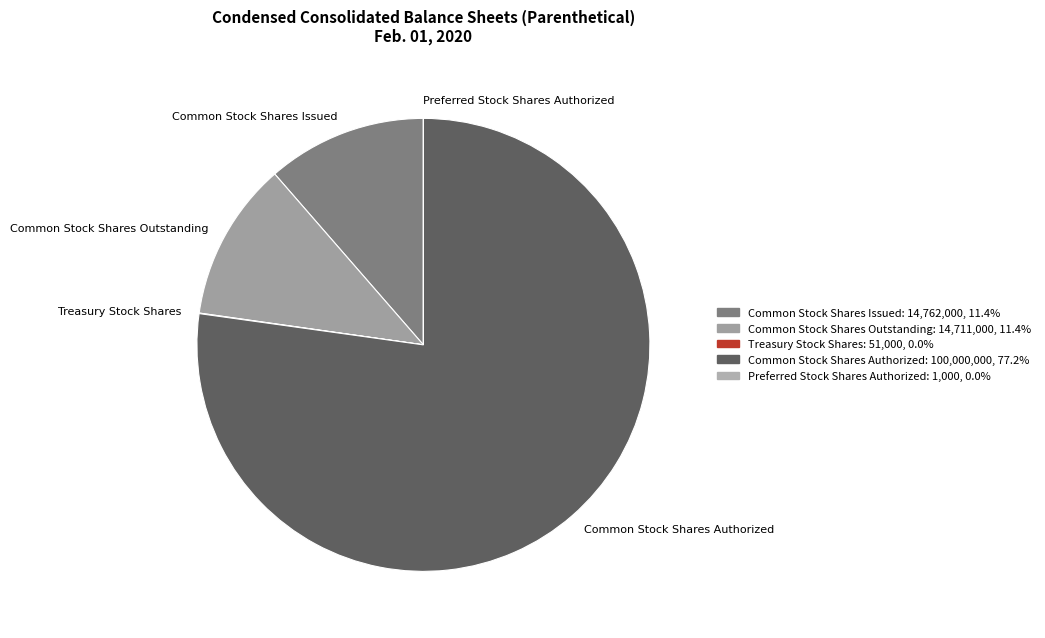

Is there a majority slice in this chart?

Yes